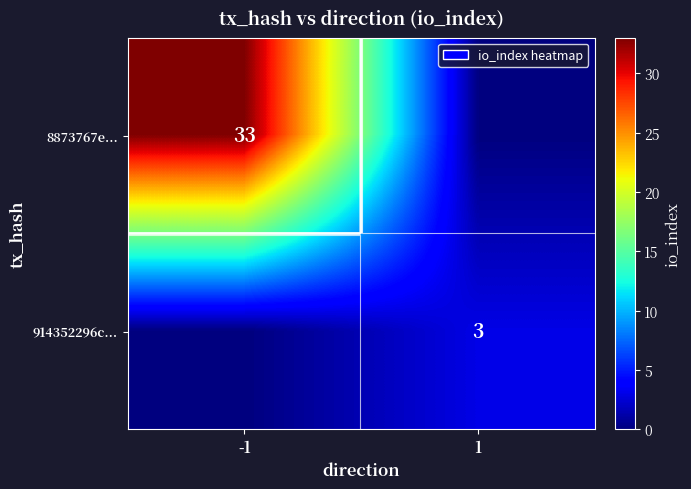

How many distinct data groups are displayed?

2